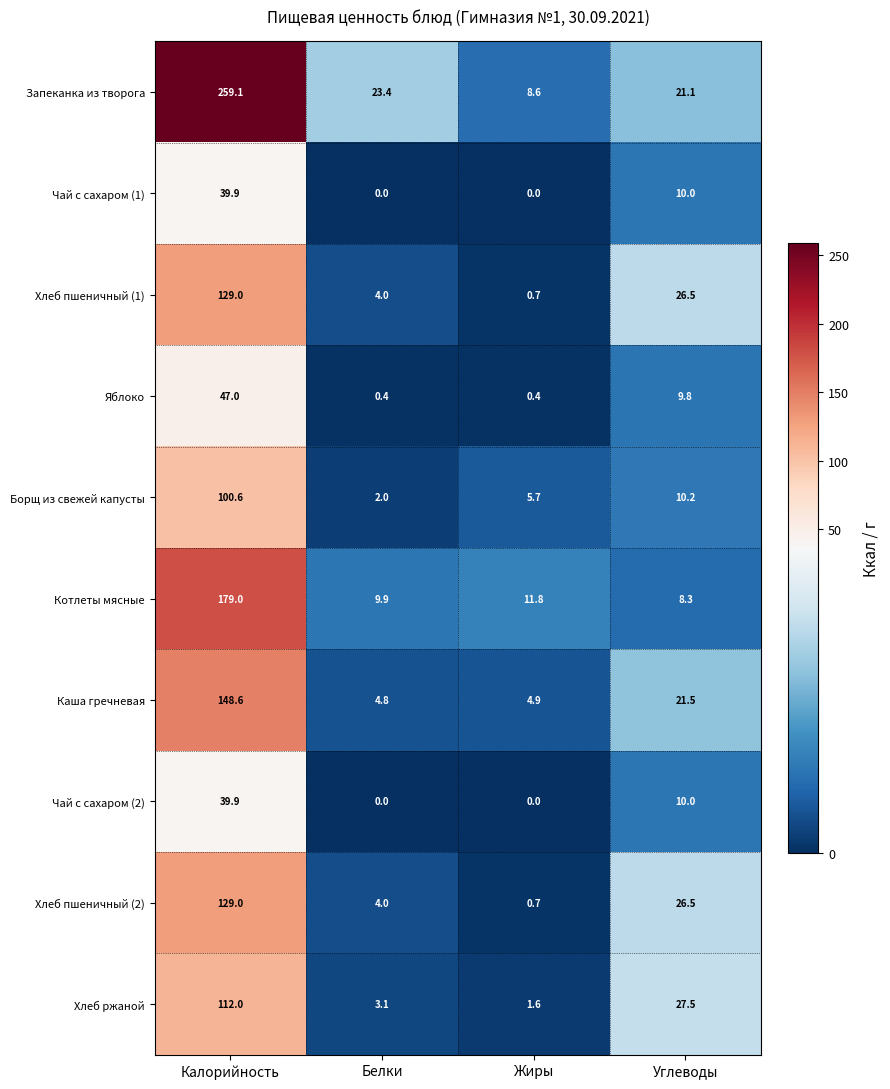

What is the total value across all series at Углеводы?

171.4